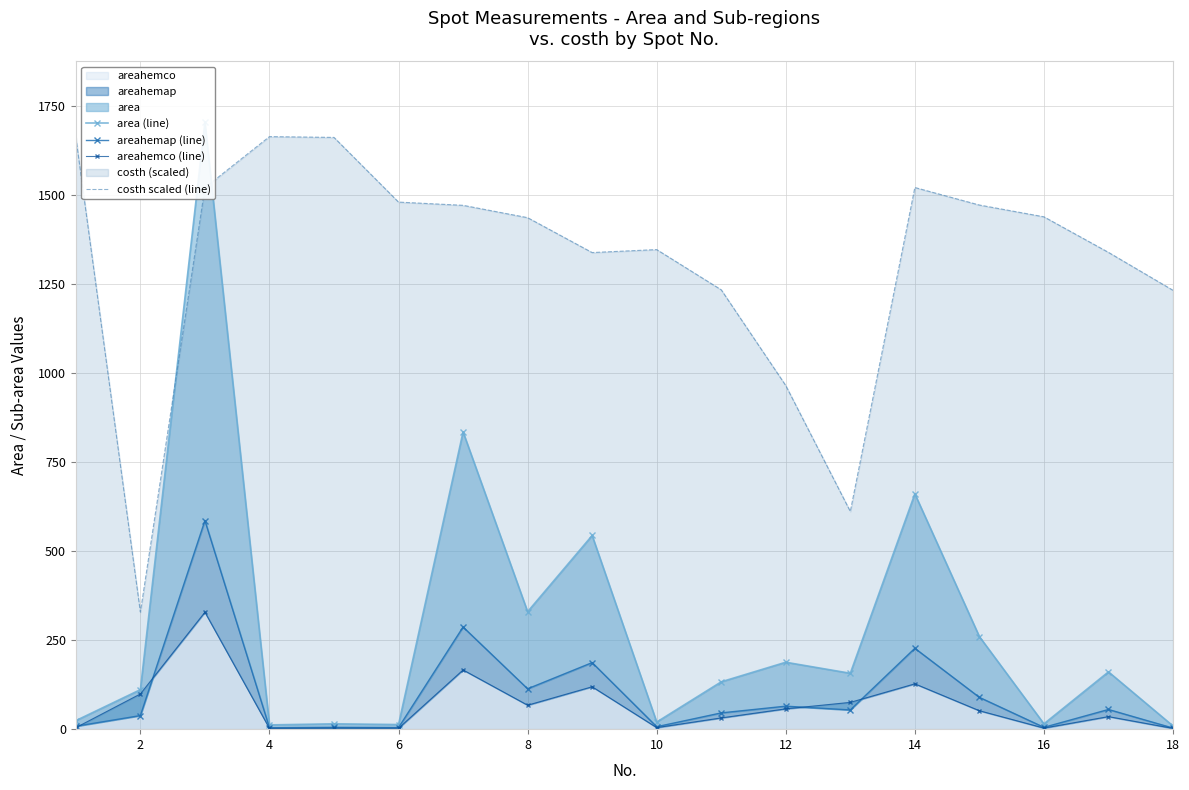

True or false: costh scaled (line) and areahemap (line) intersect in this chart.

False